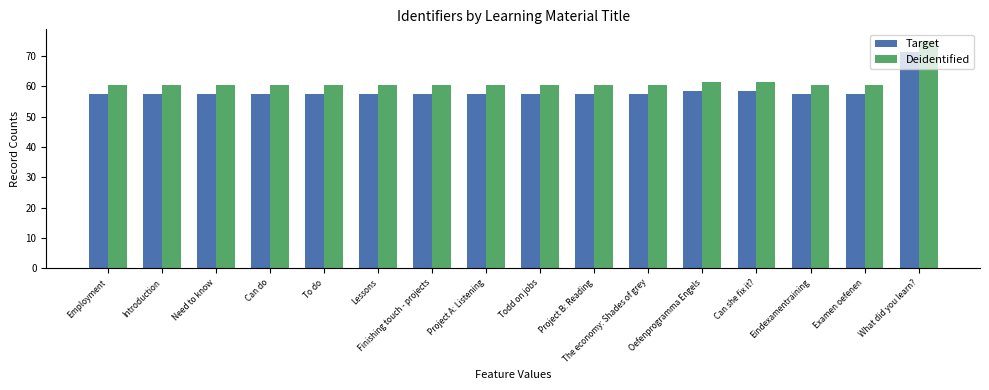

Is it true that Target equals 57.6 at To do?

True